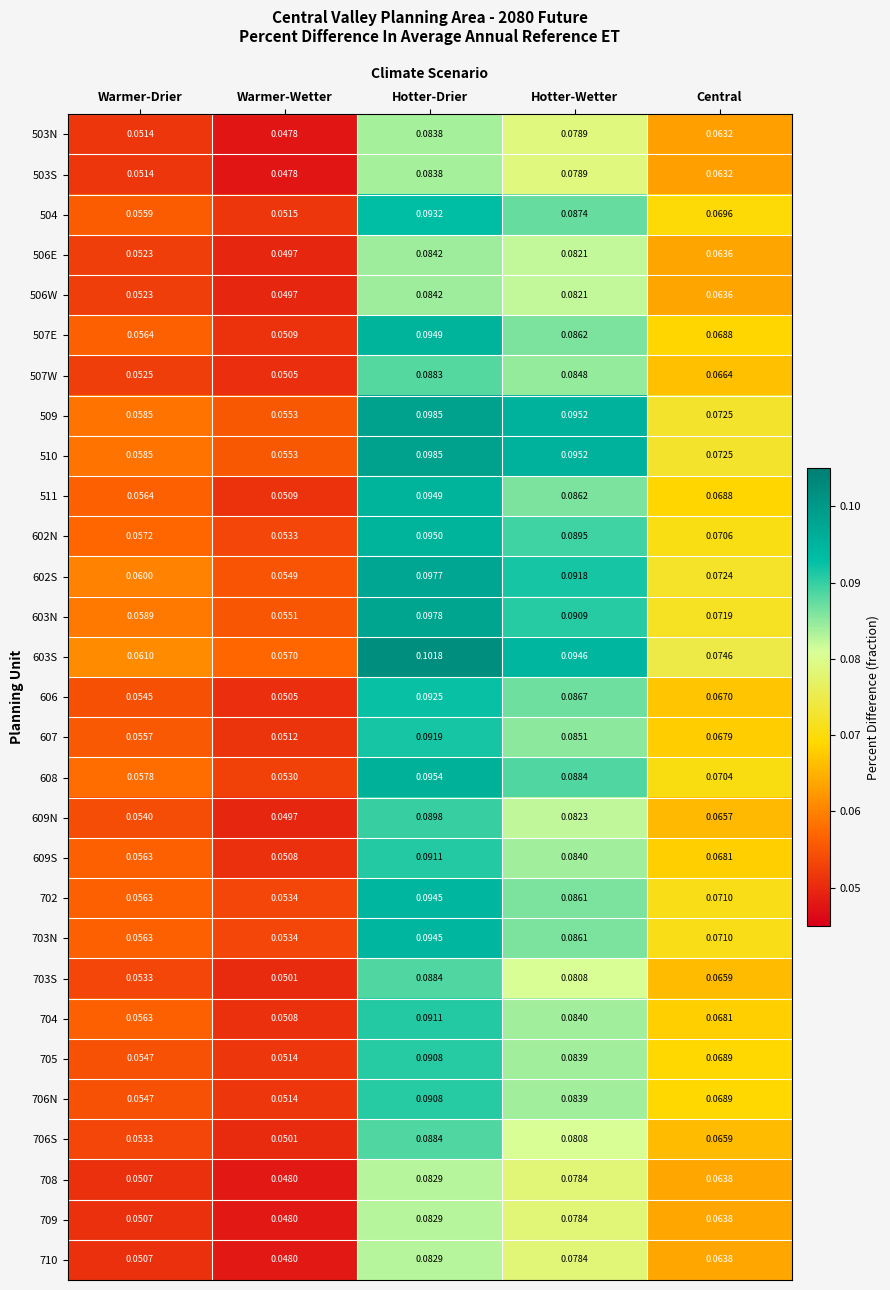

At which label does 506W reach its peak?

Hotter-Drier